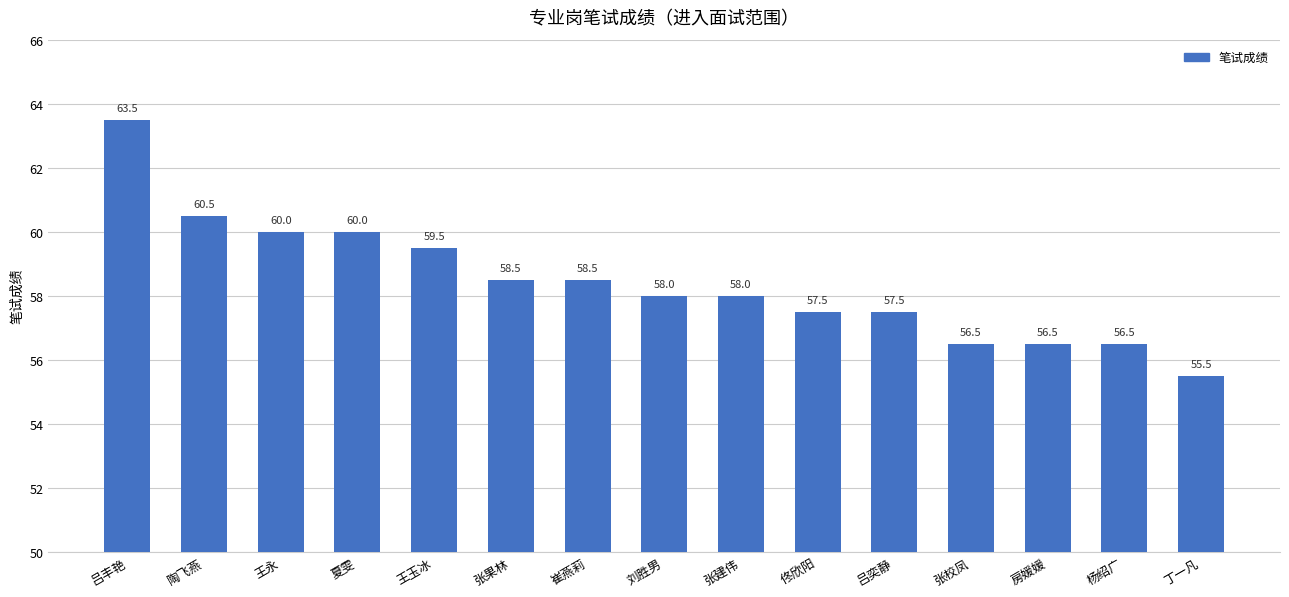

Which category has the lowest value across all series?

丁一凡